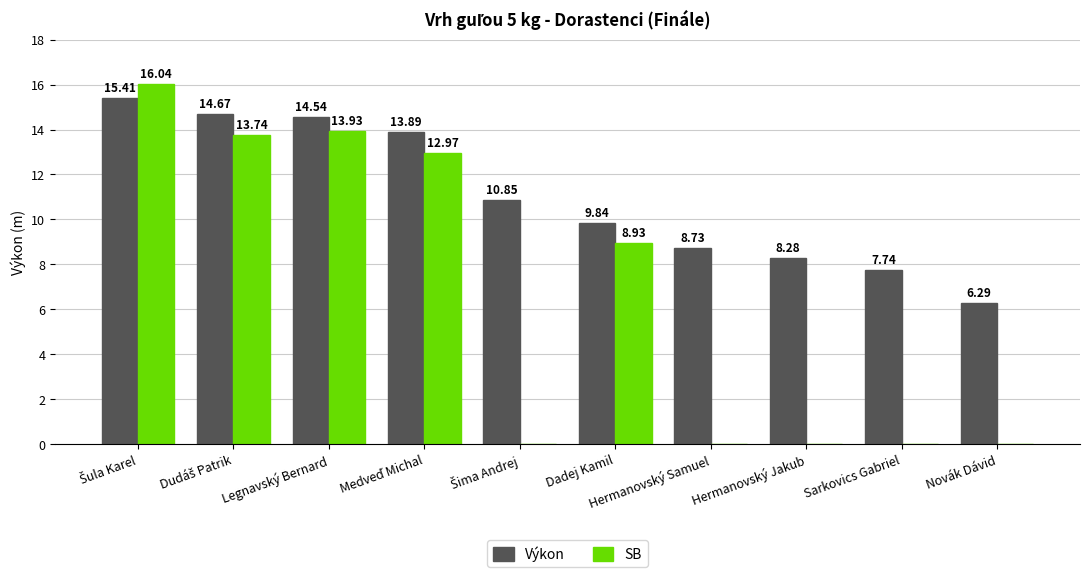

Are the bars horizontal?

No